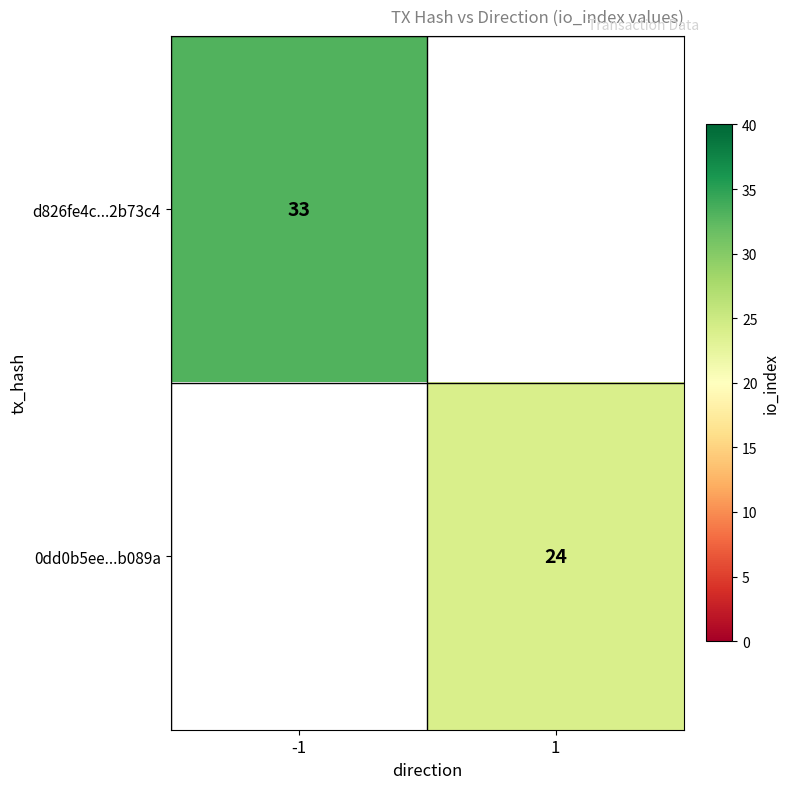

Which label corresponds to the smallest value in the chart?

1